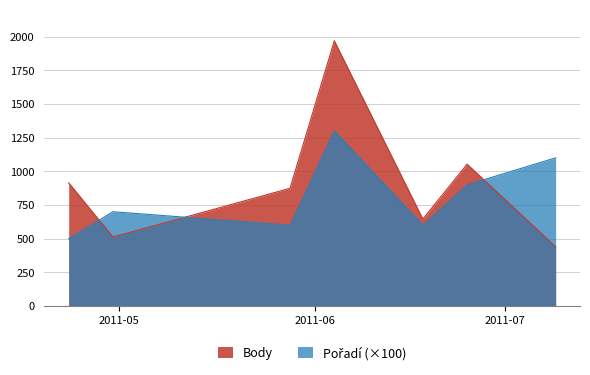

True or false: Pořadí and Body cross at least once.

True